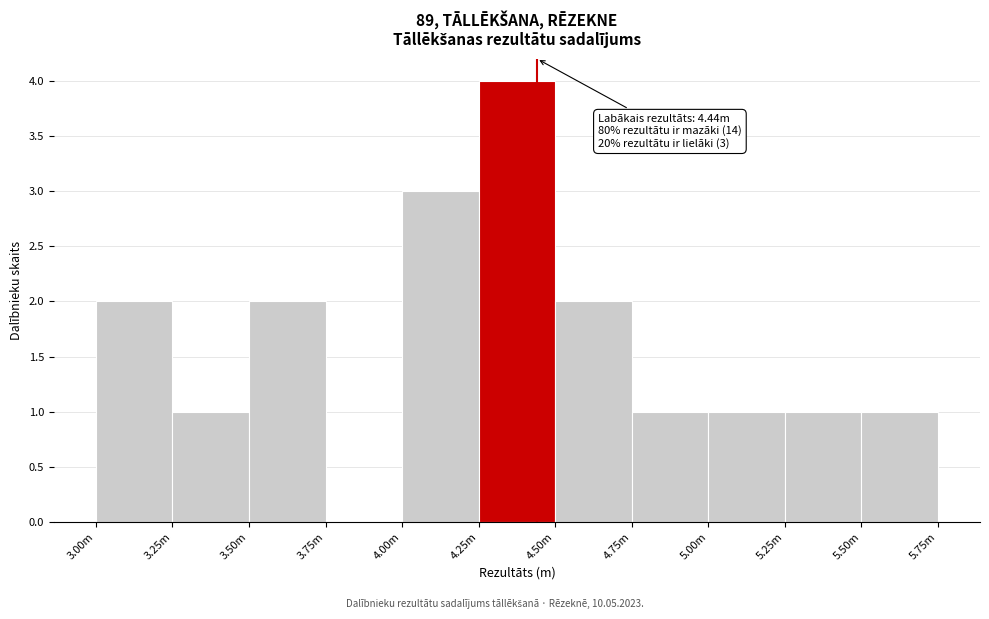

Reading left to right, transcribe all the data shown in this chart.

3.00m=2	3.25m=1	3.50m=2	3.75m=0	4.00m=3	4.25m=4	4.50m=2	4.75m=1	5.00m=1	5.25m=1	5.50m=1